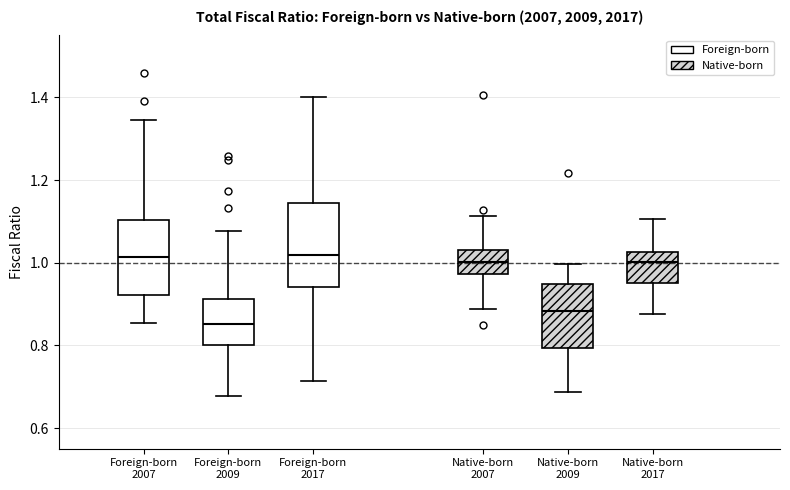

Reading left to right, transcribe this box plot: for each box, give where its median line is, the range the box spans, and where its two whiskers end, as read against the y-axis. The values are not printed on the chart, so give them approximately, as read against the axis.

Foreign-born 2007: median 1.02, box 0.92 to 1.10, whiskers 0.86 to 1.34
Foreign-born 2009: median 0.86, box 0.80 to 0.92, whiskers 0.68 to 1.08
Foreign-born 2017: median 1.02, box 0.94 to 1.14, whiskers 0.72 to 1.40
Native-born 2007: median 1.00, box 0.98 to 1.04, whiskers 0.88 to 1.12
Native-born 2009: median 0.88, box 0.80 to 0.94, whiskers 0.68 to 1.00
Native-born 2017: median 1.00, box 0.96 to 1.02, whiskers 0.88 to 1.10